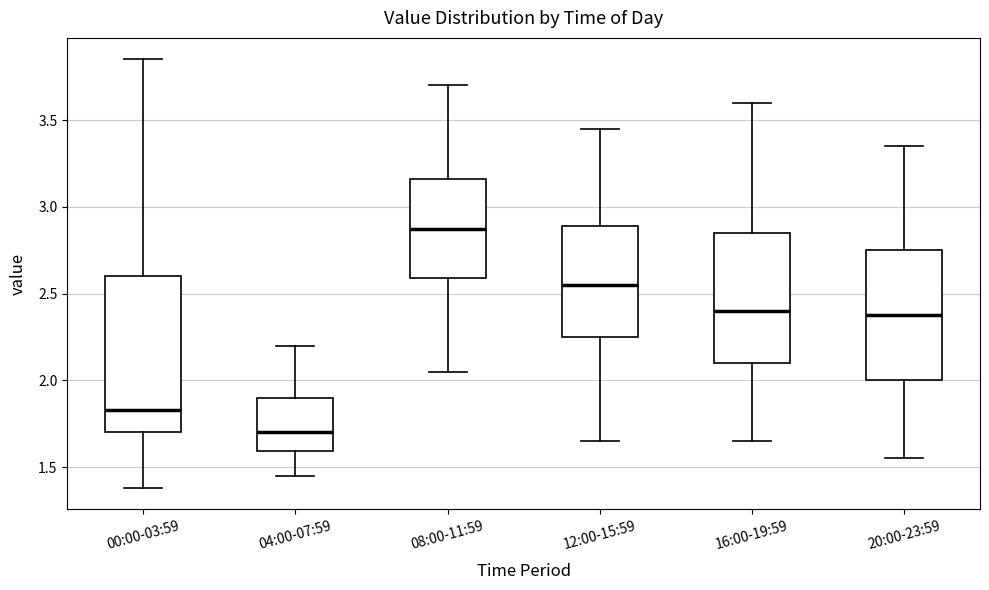

Comparing the boxes themselves (not the whiskers), which one is the tallest?

00:00-03:59